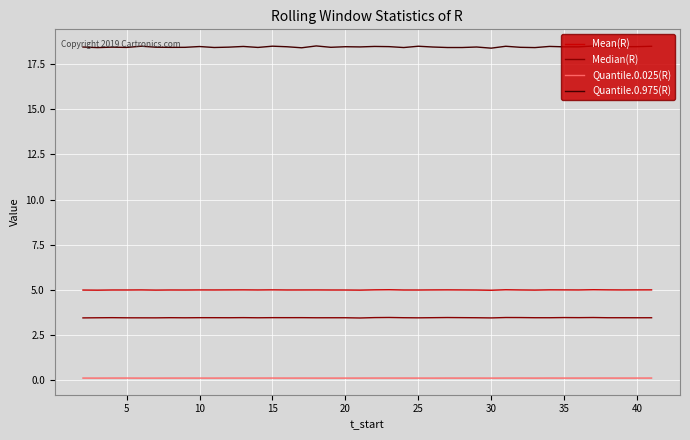

True or false: Quantile.0.025(R) and Mean(R) cross at least once.

False